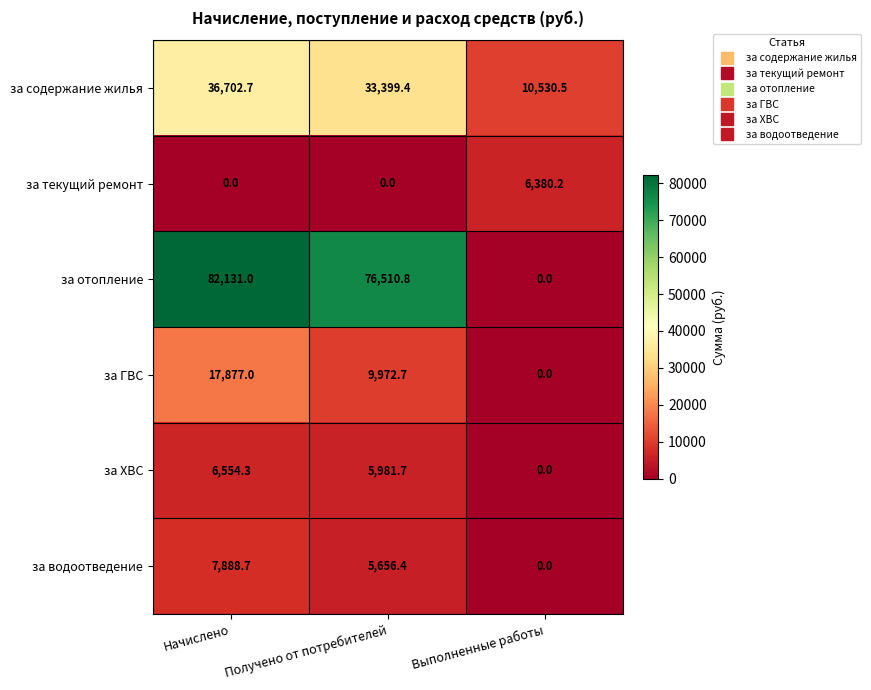

The value of за отопление at Начислено is 29624.3. True or false?

False